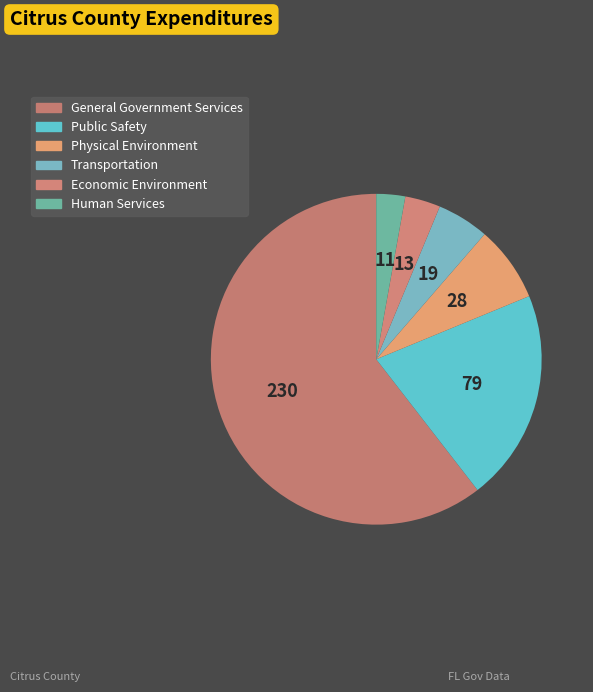

How many segments does this pie chart have?

6